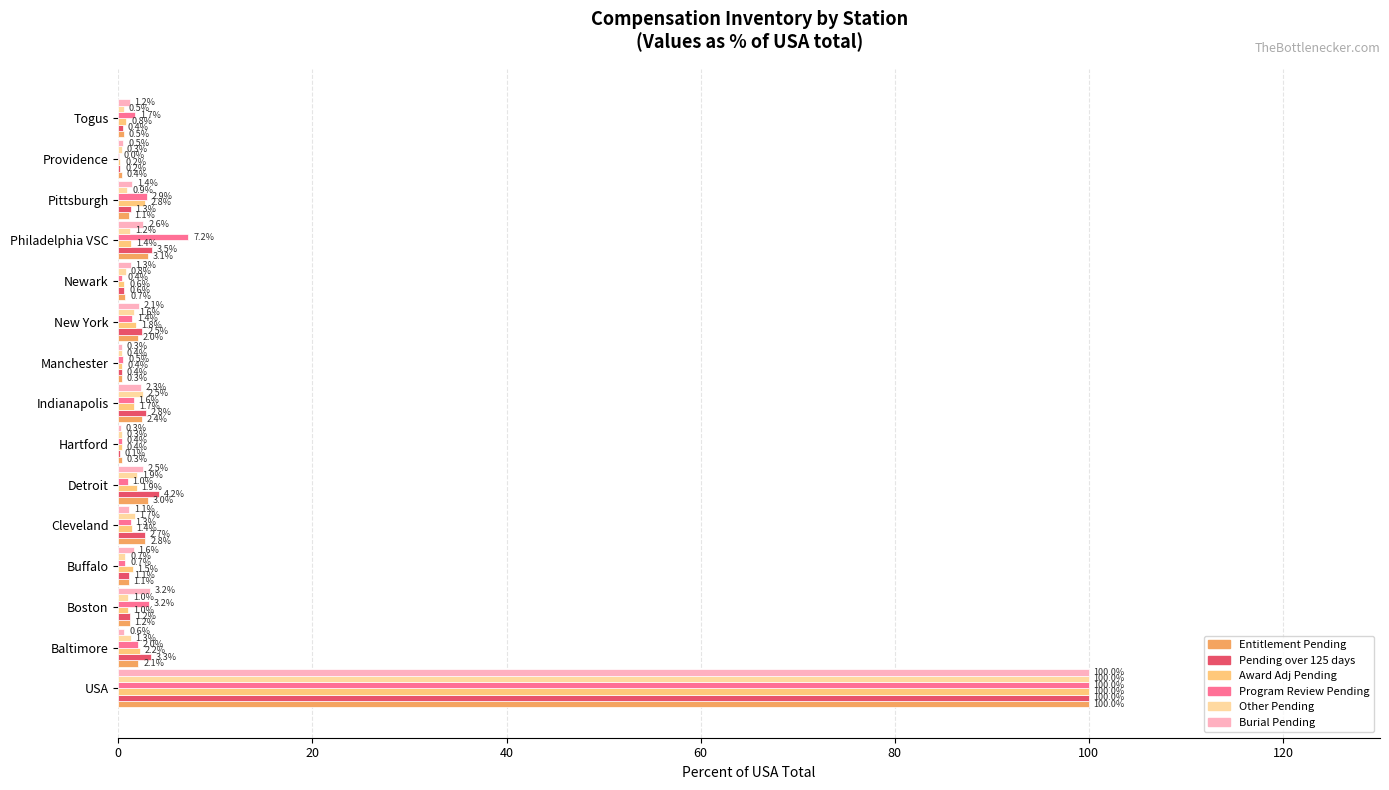

Which series has the largest range (max minus min)?

Program Review Pending